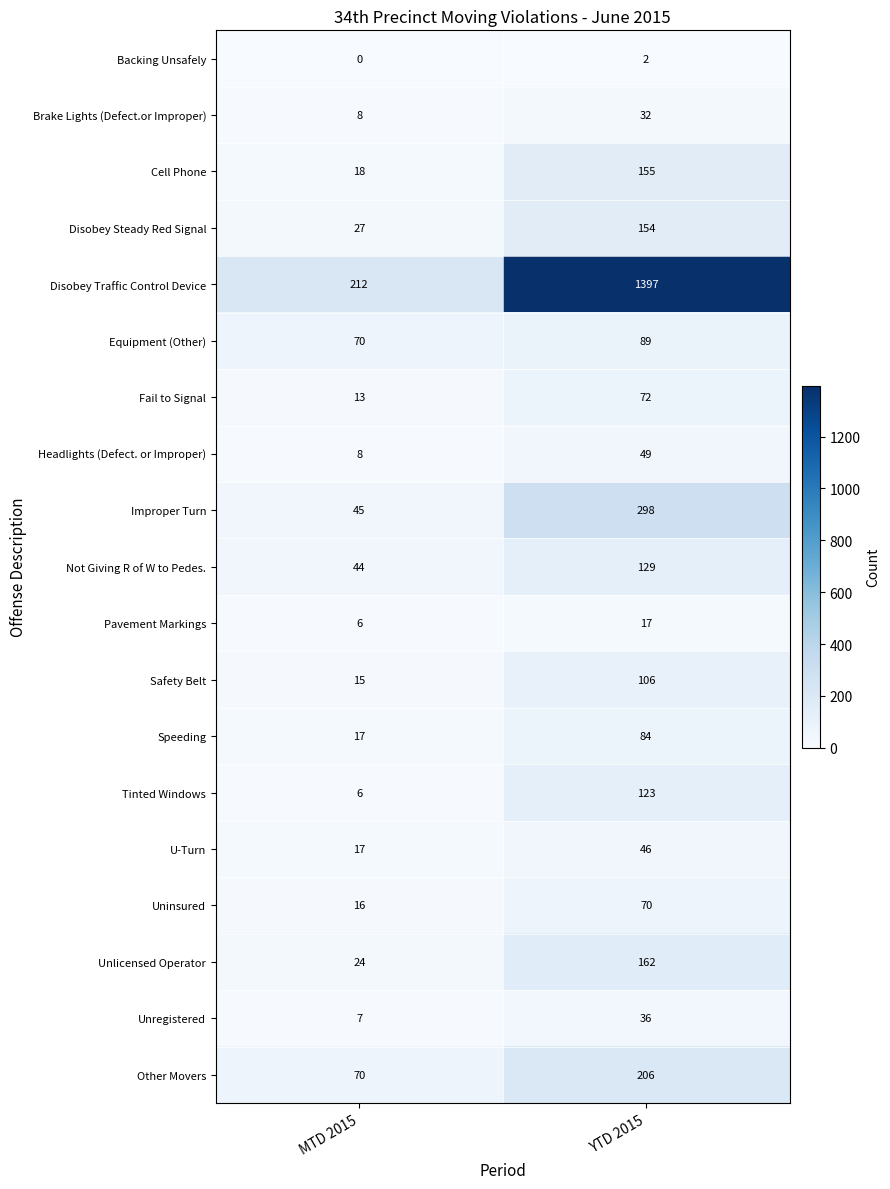

At how many categories does at least one series exceed 486?

1